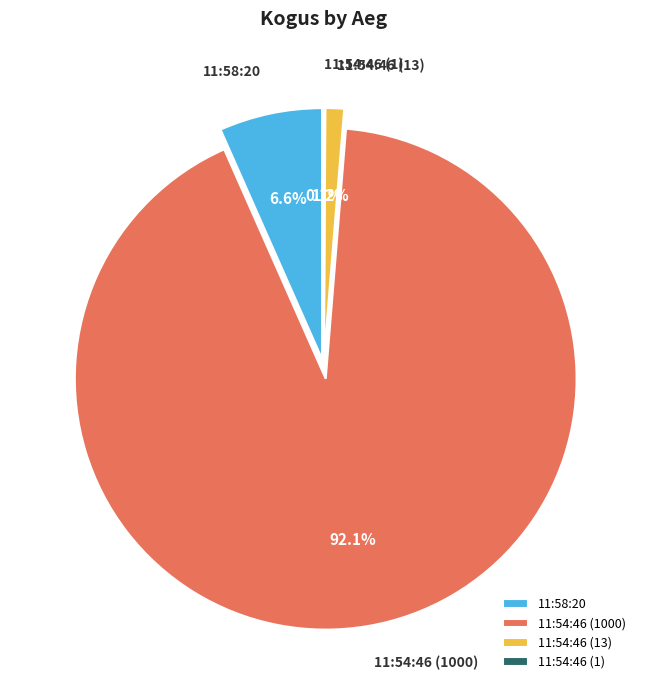

Which slice represents more than half of the pie?

11:54:46 (1000)